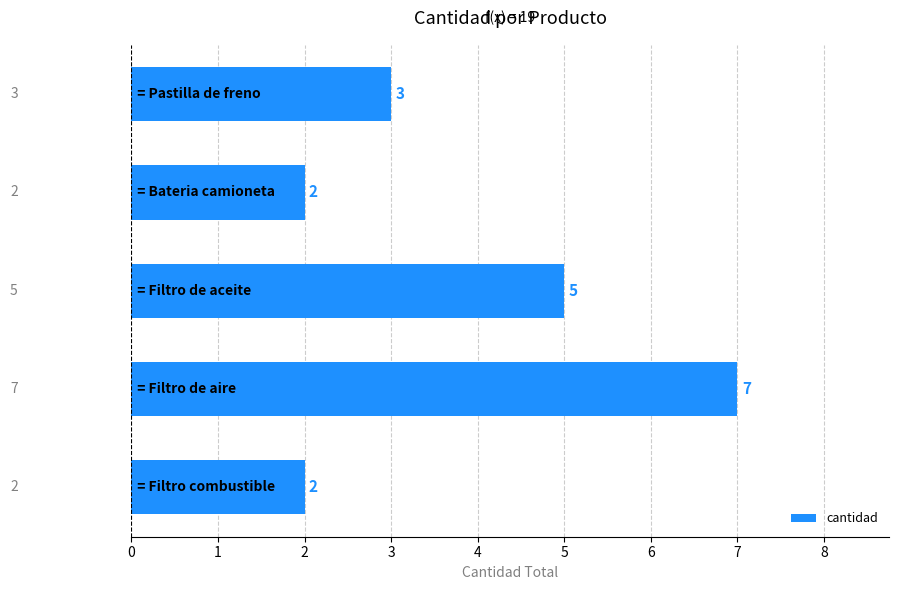

What is the maximum value shown in the chart?

7